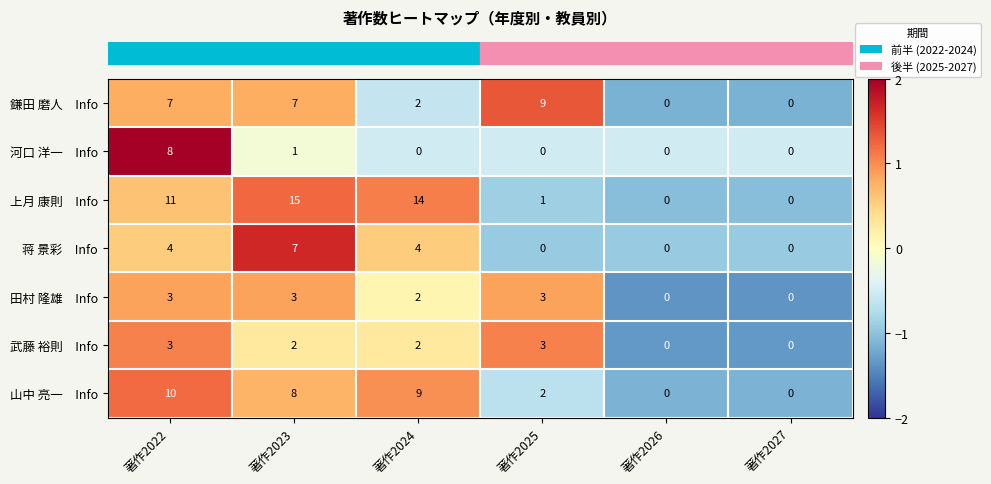

Which label corresponds to the largest value in the chart?

著作2023